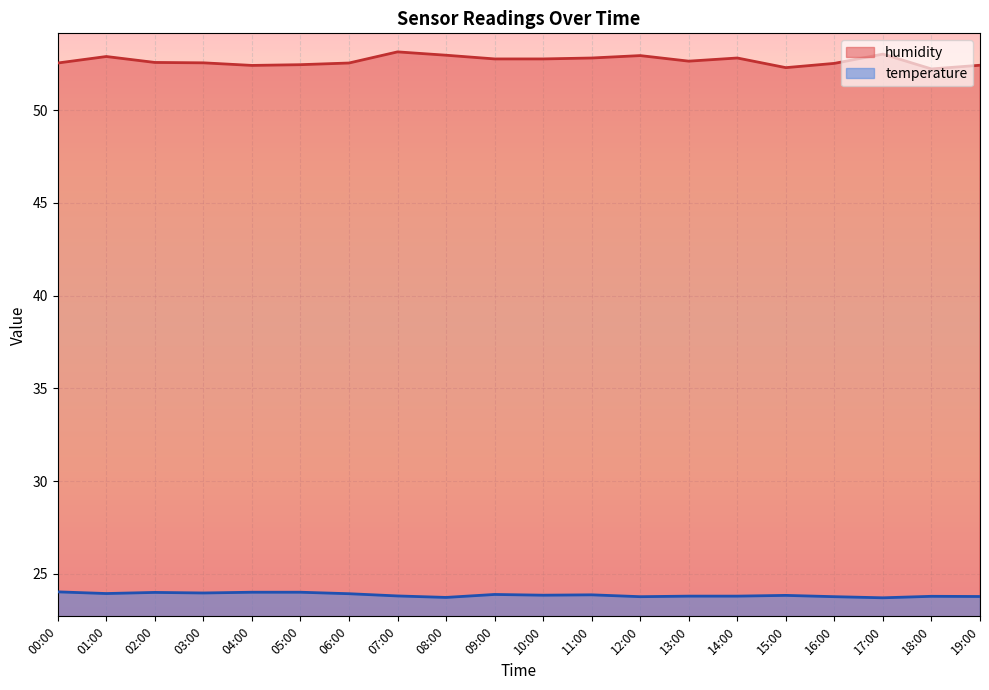

True or false: humidity and temperature intersect in this chart.

False